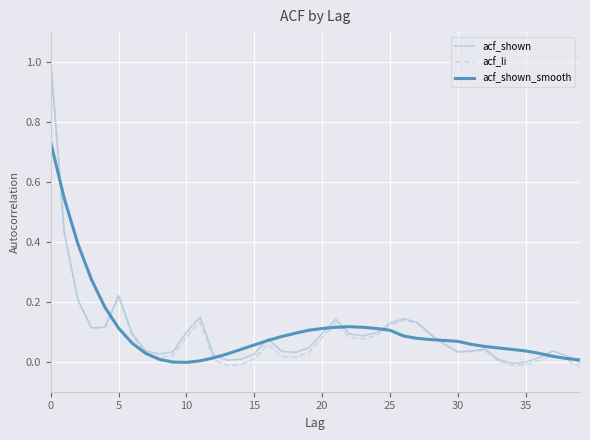

What is the greatest value displayed?

1.0